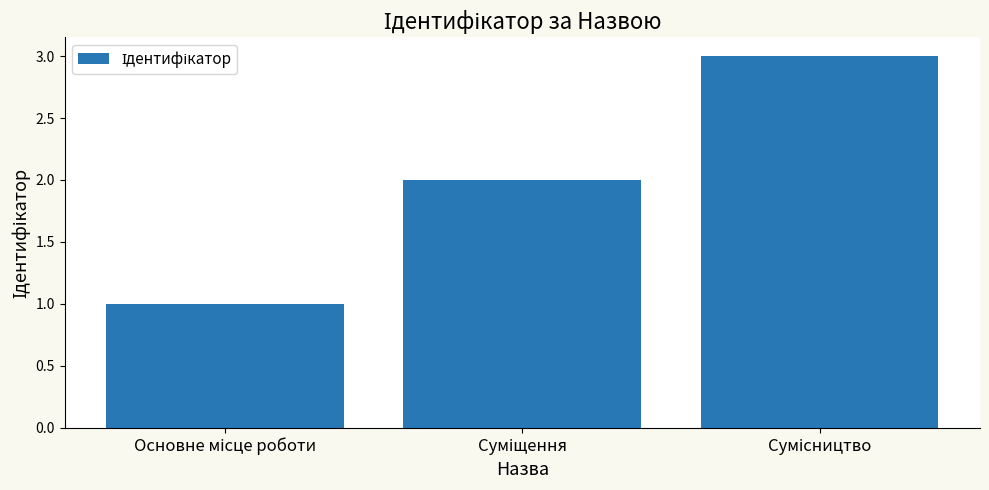

What is the sum of all values?

6